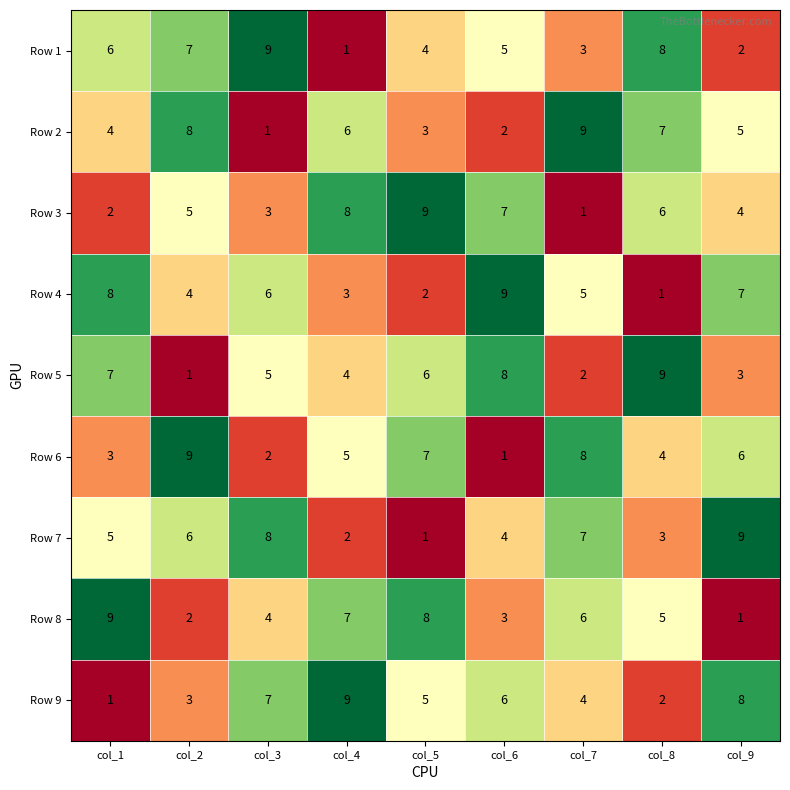

At how many categories does at least one series exceed 8?

9